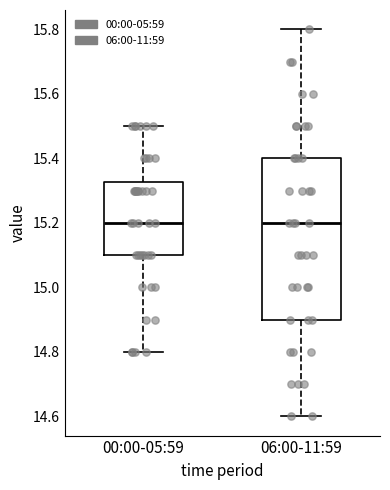

Reading left to right, read every box against the y-axis: the position of its median line, the range the box covers, and the ends of its whiskers. The values are not printed on the chart, so give them approximately, as read against the axis.

00:00-05:59: median 15.20, box 15.10 to 15.32, whiskers 14.80 to 15.50
06:00-11:59: median 15.20, box 14.90 to 15.40, whiskers 14.60 to 15.80